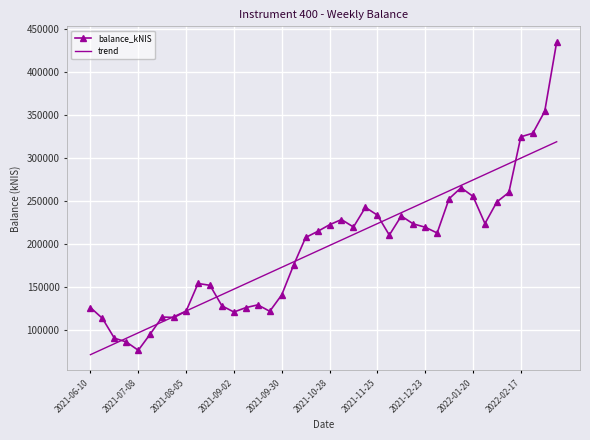

List the series in order of their peak value, highest first.

balance_kNIS, trend